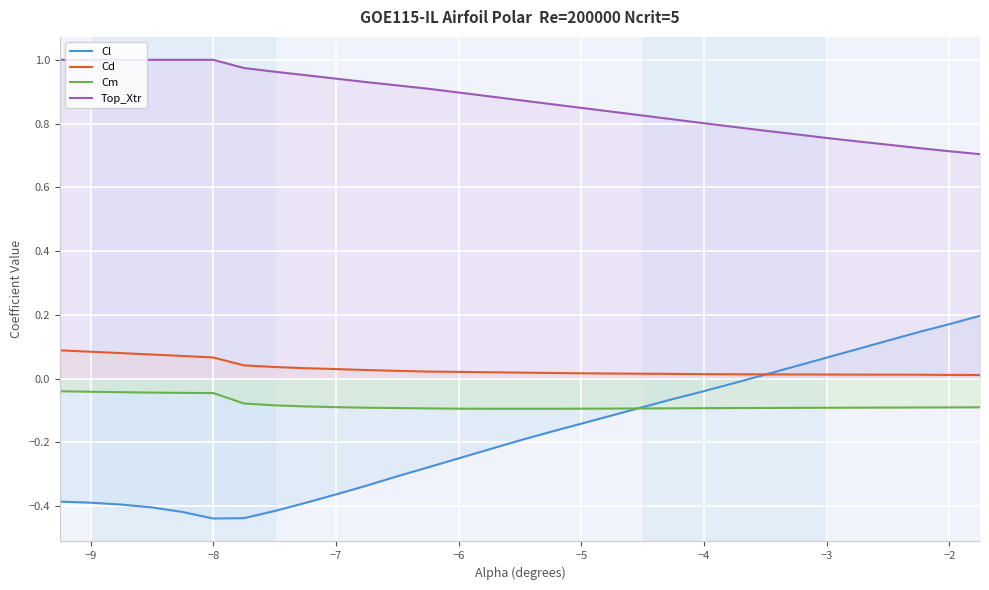

Which series has the largest range (max minus min)?

Cl